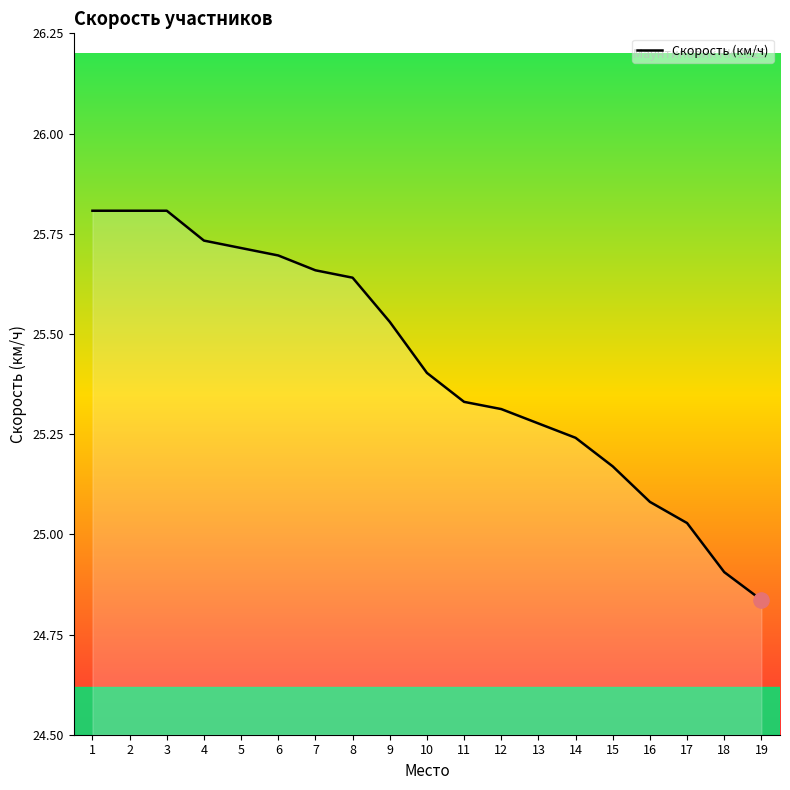

Approximately how many times larger is the value at 15 compared to 11?

1.0